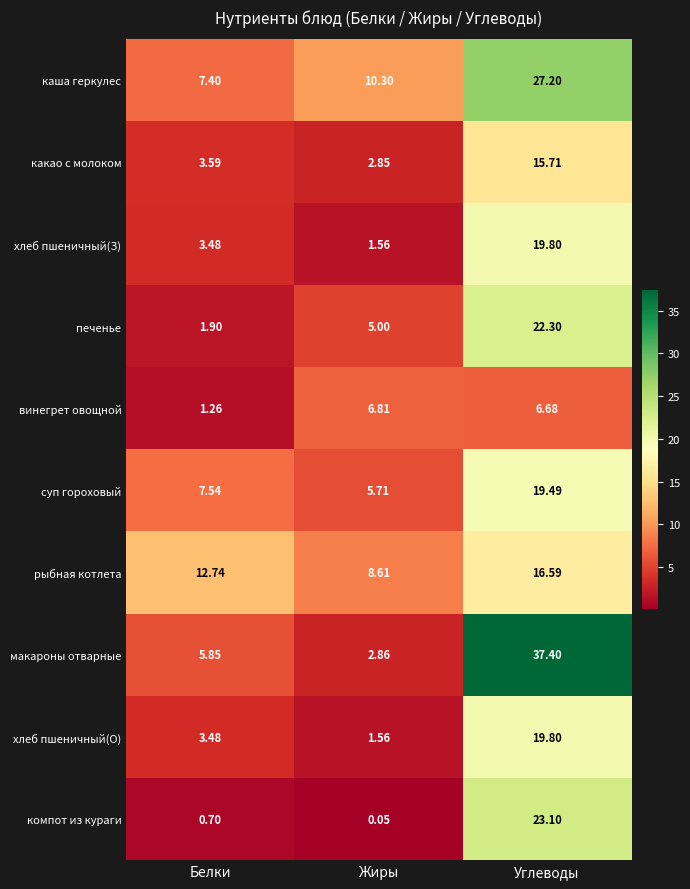

At which category does the chart reach its peak across all series?

Углеводы